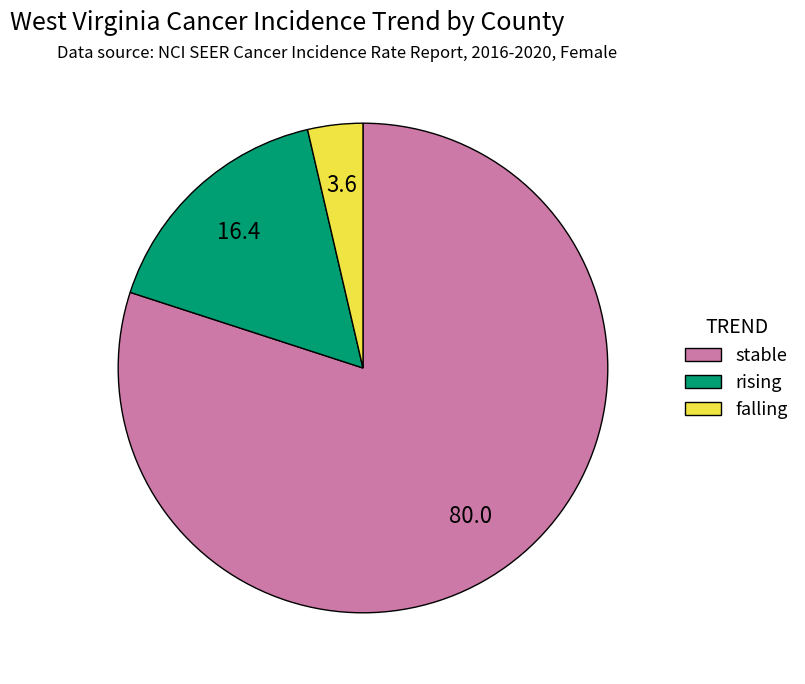

Which slice is the largest?

stable